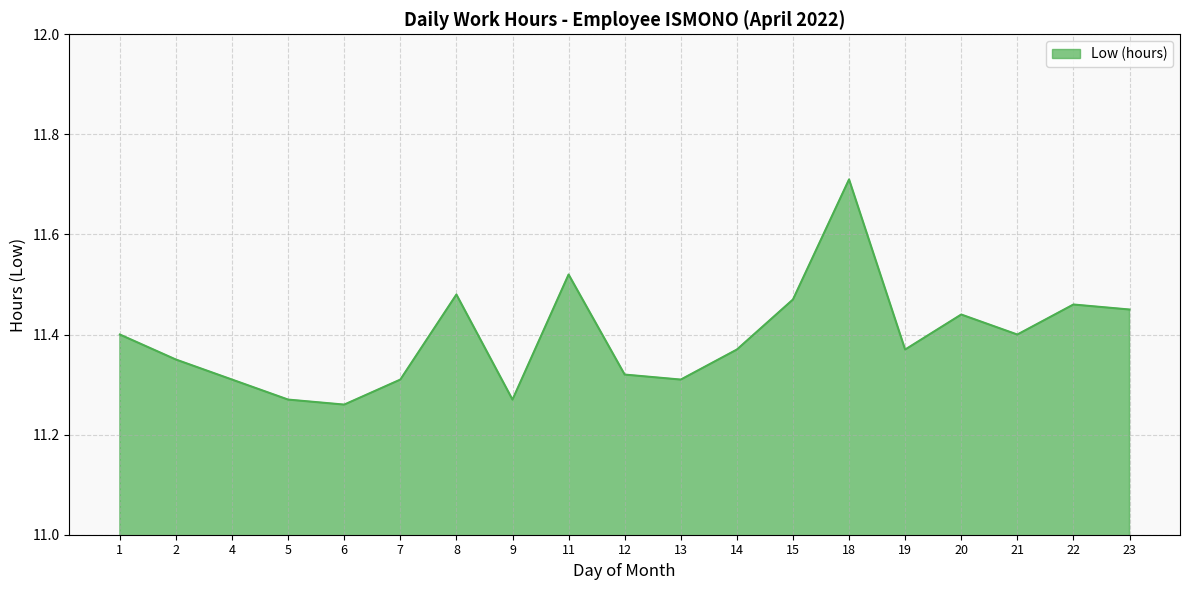

Is it true that the value at 14 is 18.1?

False